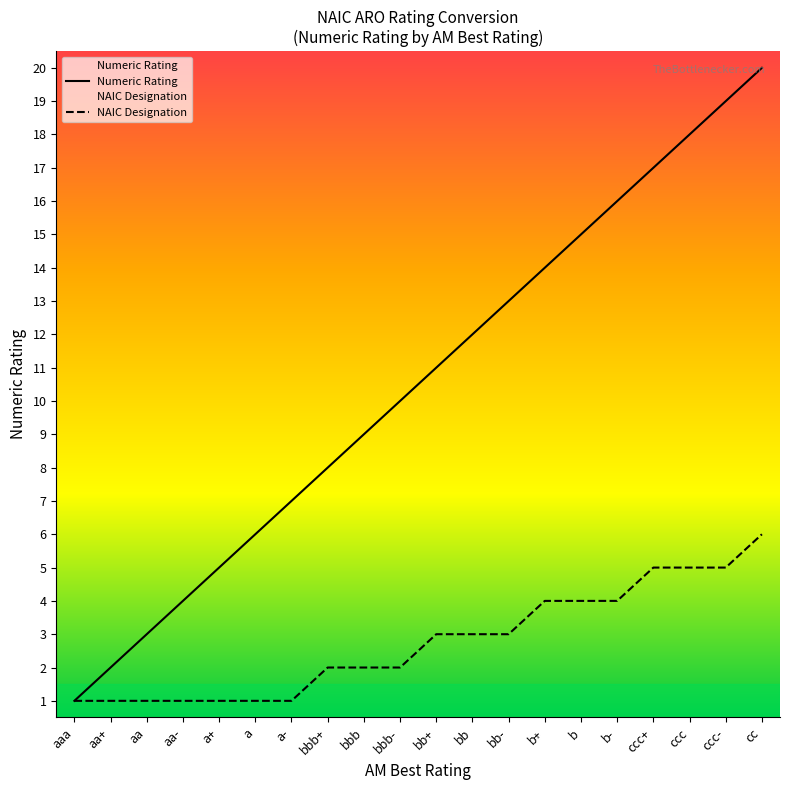

What is the difference between the second highest and second lowest values?

17